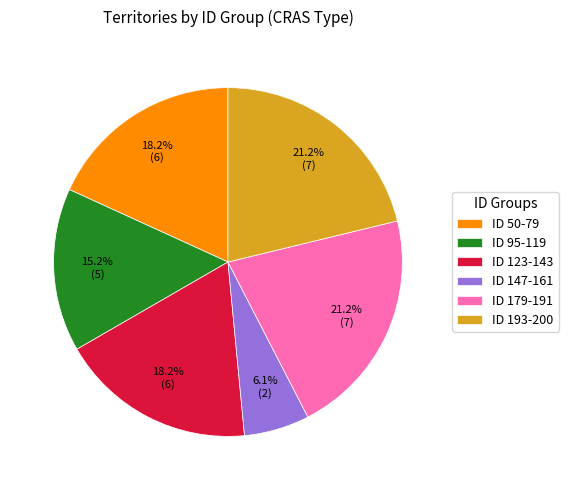

Between ID 50-79 and ID 95-119, which is larger?

ID 50-79